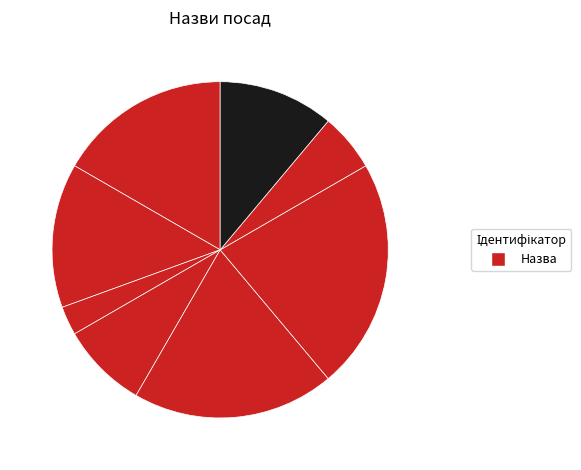

How many segments does this pie chart have?

8